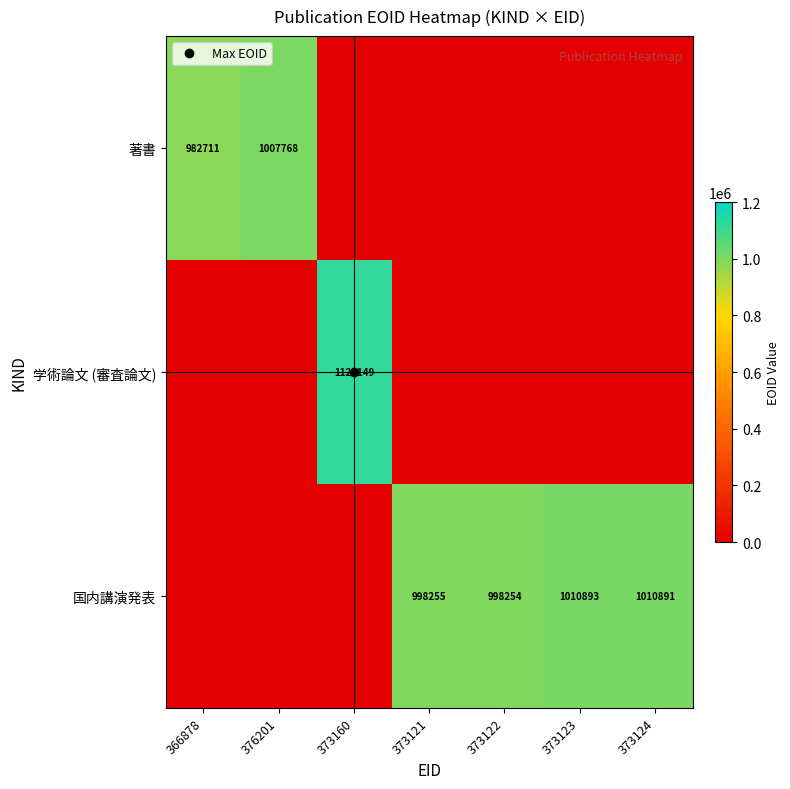

At which category is the sum across all series the highest?

373160